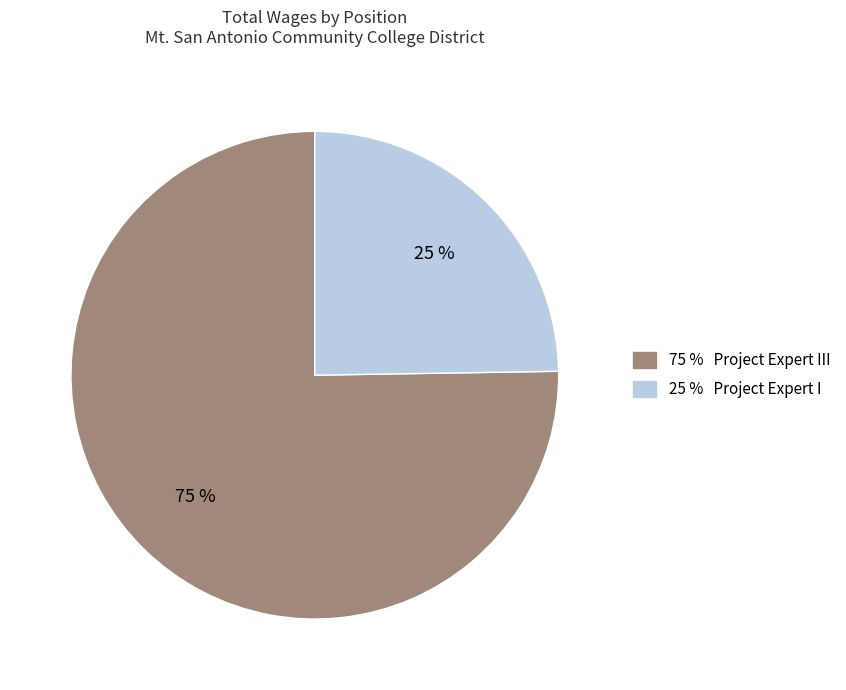

To the nearest percent, what is the average slice percentage?

50%